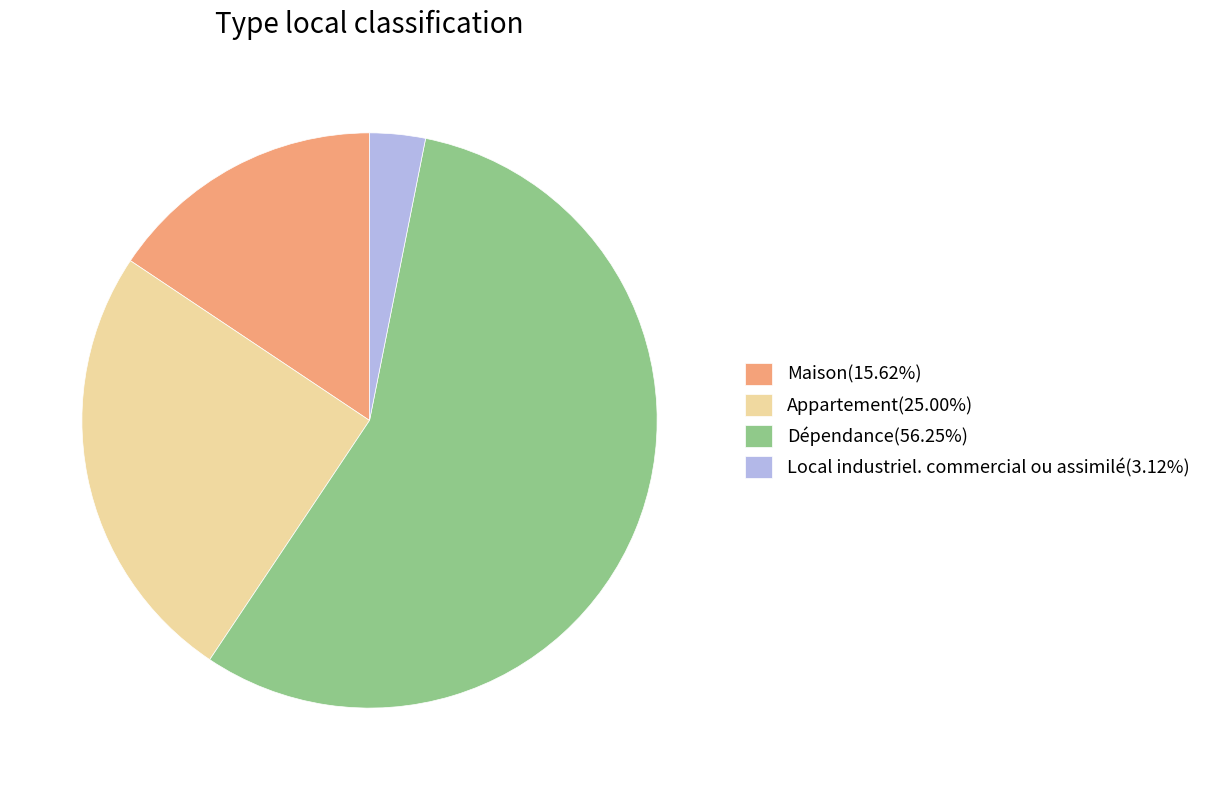

What is the ratio of the value at Maison(15.62%) to the value at Dépendance(56.25%)?

0.3